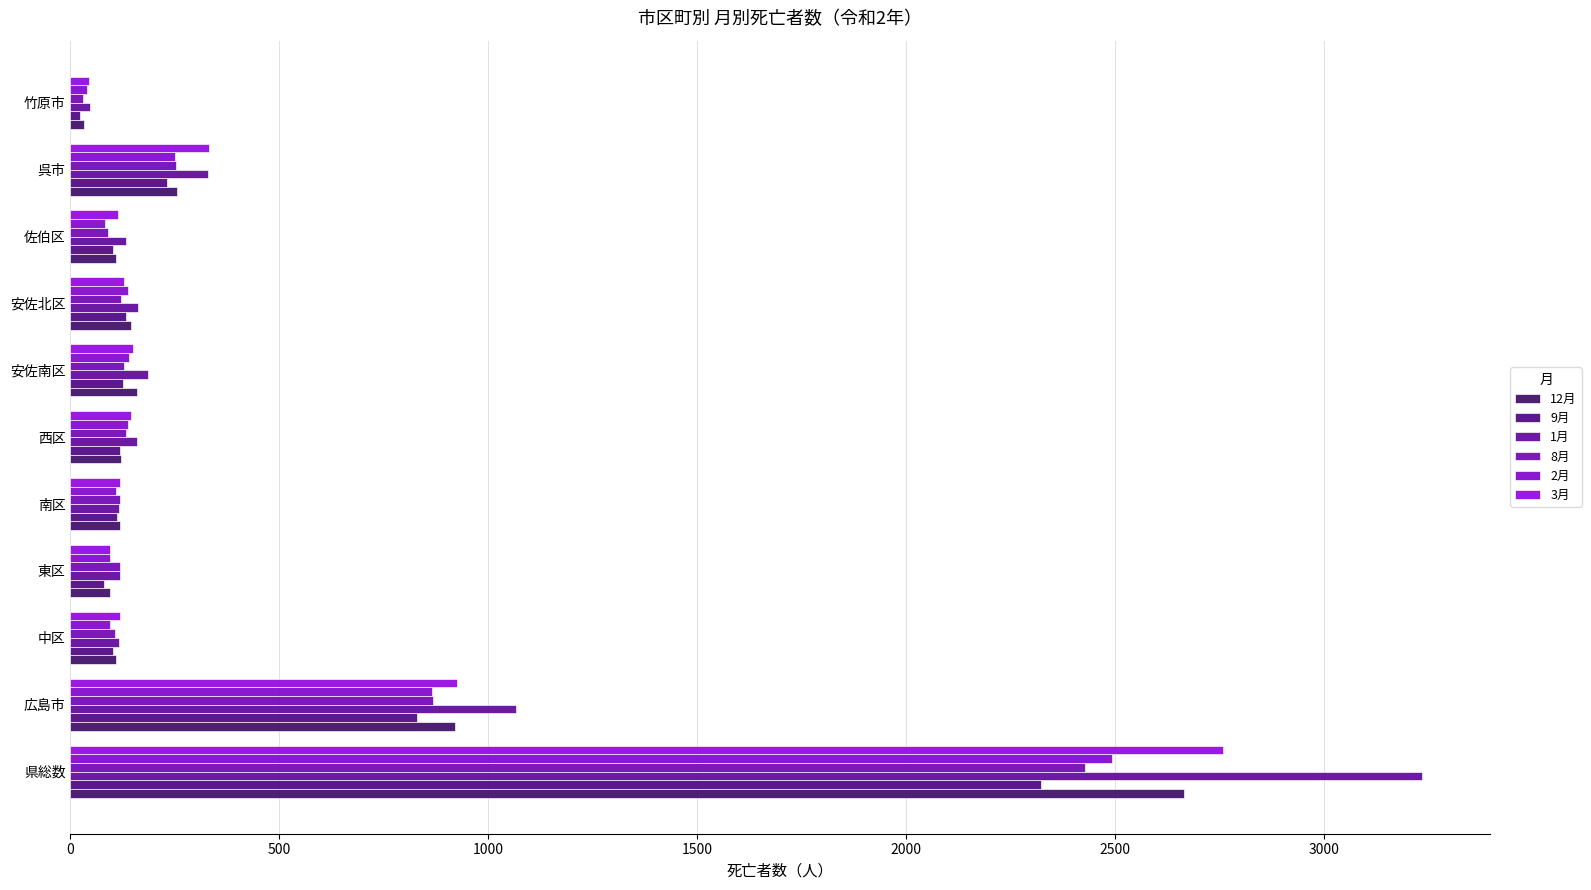

What is the difference between the maximum and second lowest values in the 9月 series?

2244